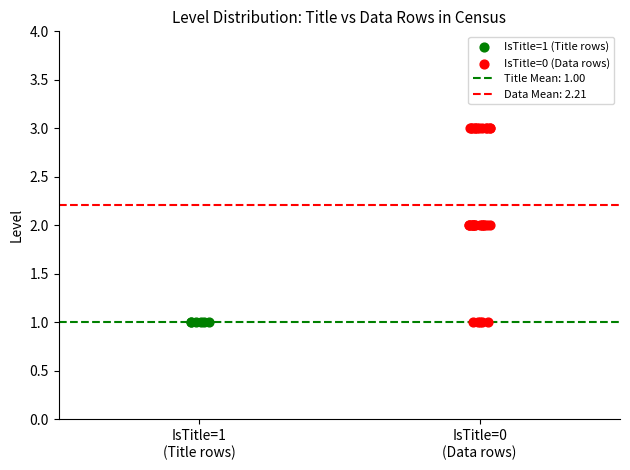

Which series contains the highest Y value?

IsTitle=0 (Data rows)